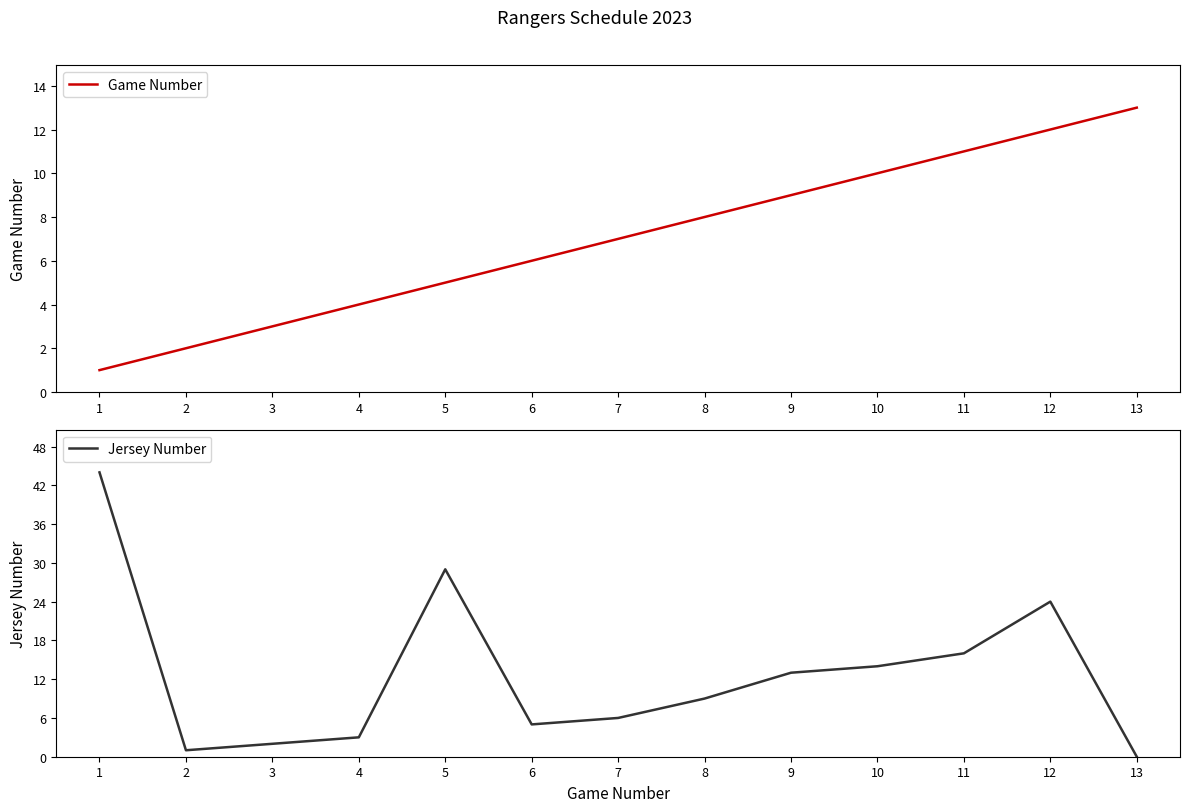

Where does the Jersey Number series first go above 9?

1